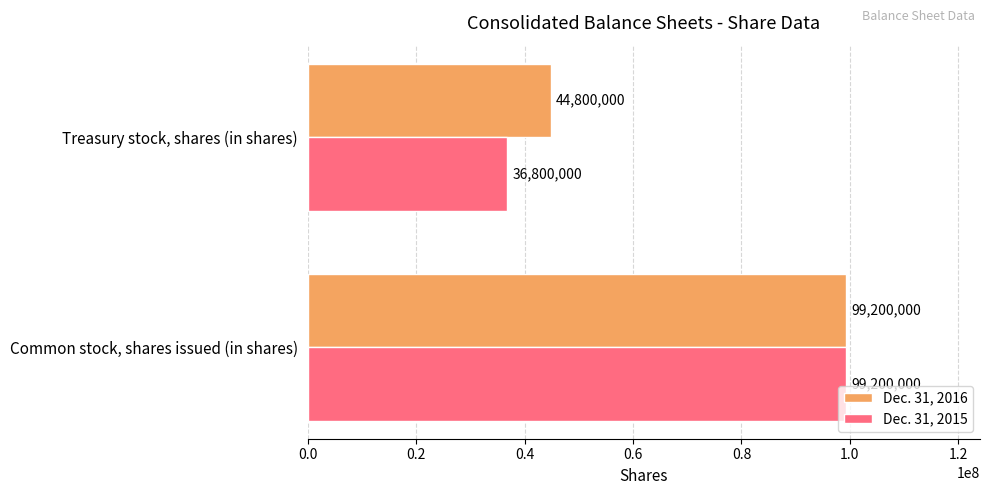

Which series has the largest total across all categories?

Dec. 31, 2016